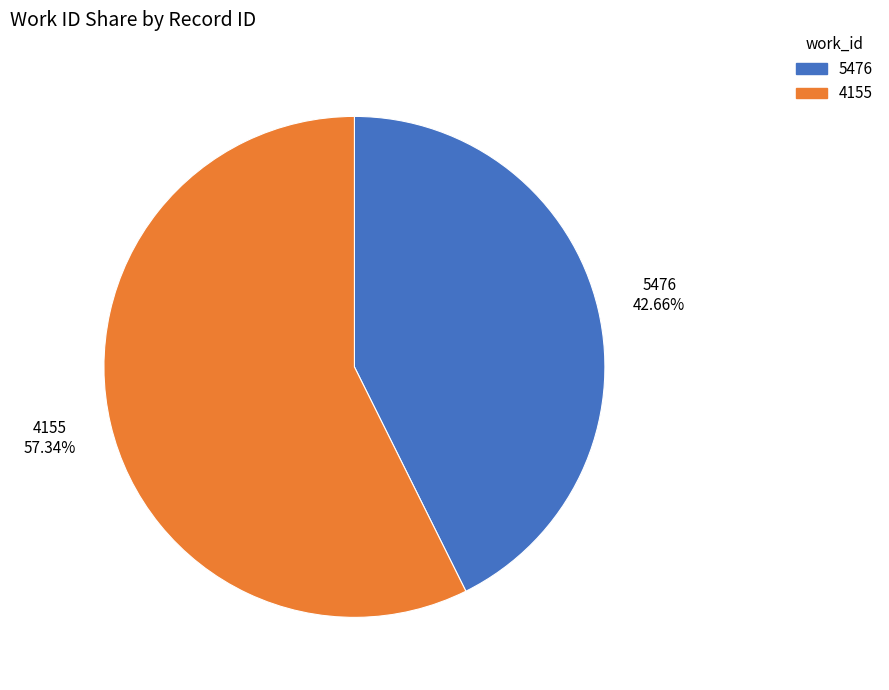

Rank the categories by value from highest to lowest.

4155, 5476